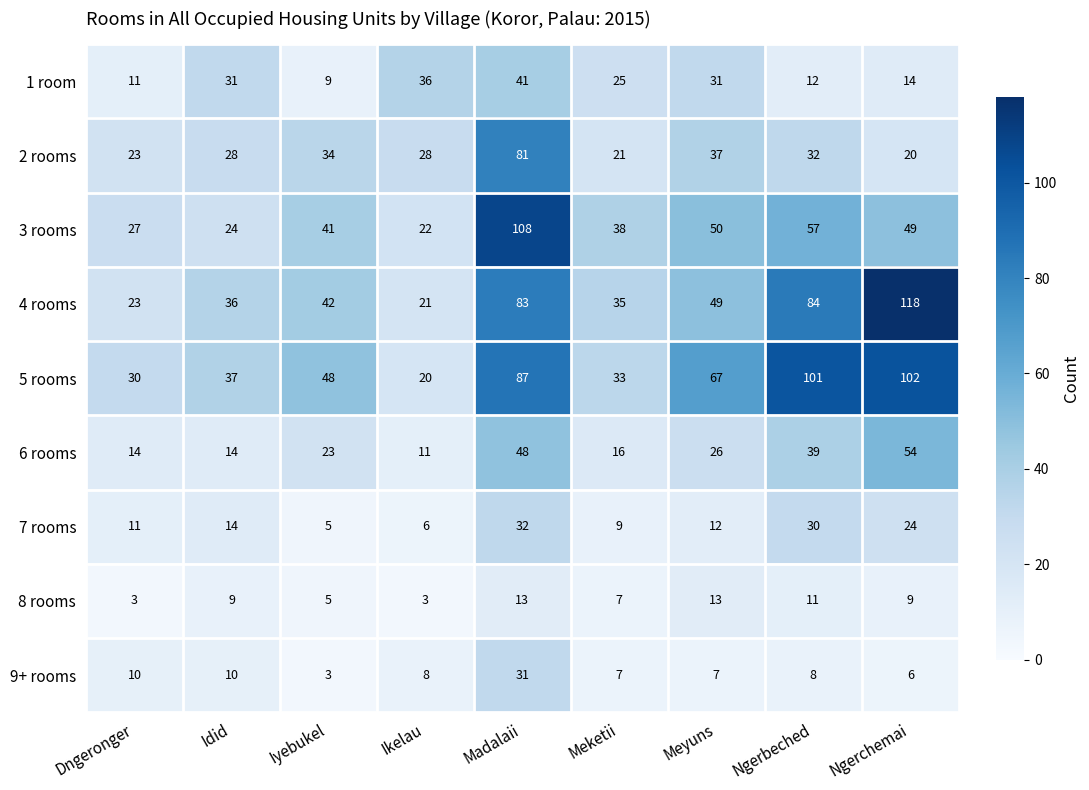

Count the number of categories in the chart.

9